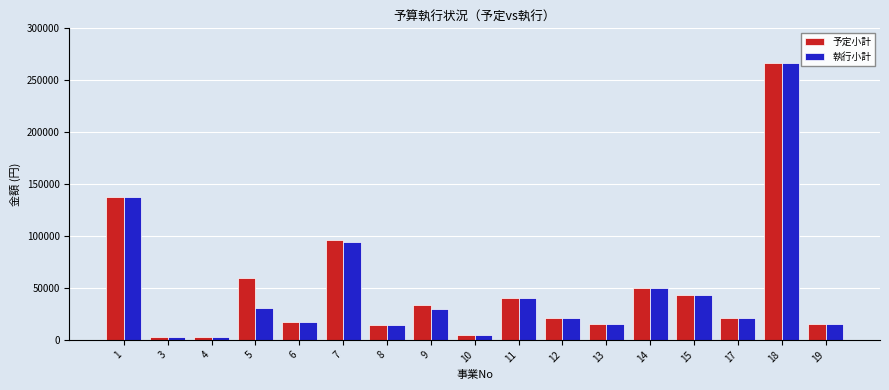

At which category is the sum across all series the highest?

18